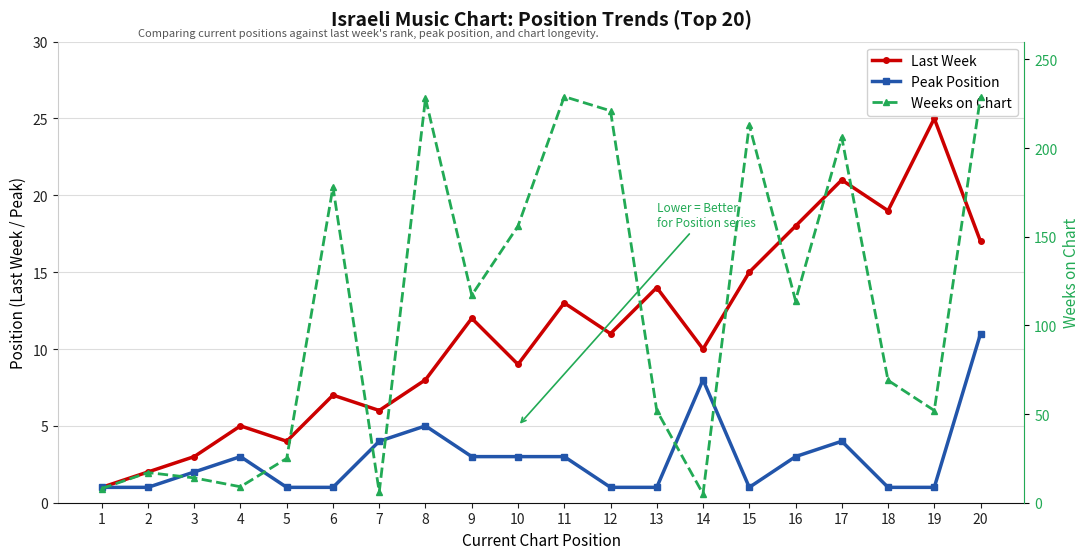

Reading left to right, extract all data points from this chart.

Last Week: 1	2	3	5	4	7	6	8	12	9	13	11	14	10	15	18	21	19	25	17
Peak Position: 1	1	2	3	1	1	4	5	3	3	3	1	1	8	1	3	4	1	1	11
Weeks on Chart: 8	17	14	9	25	178	6	228	117	156	229	221	52	5	213	114	206	69	52	229